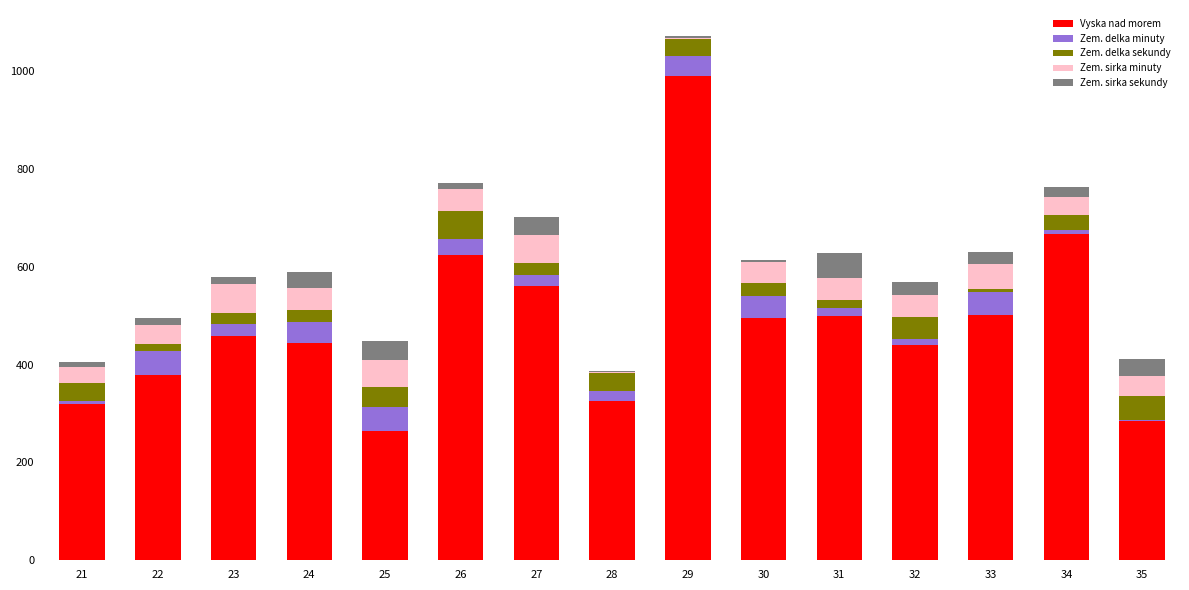

At which category is the sum across all series the highest?

29